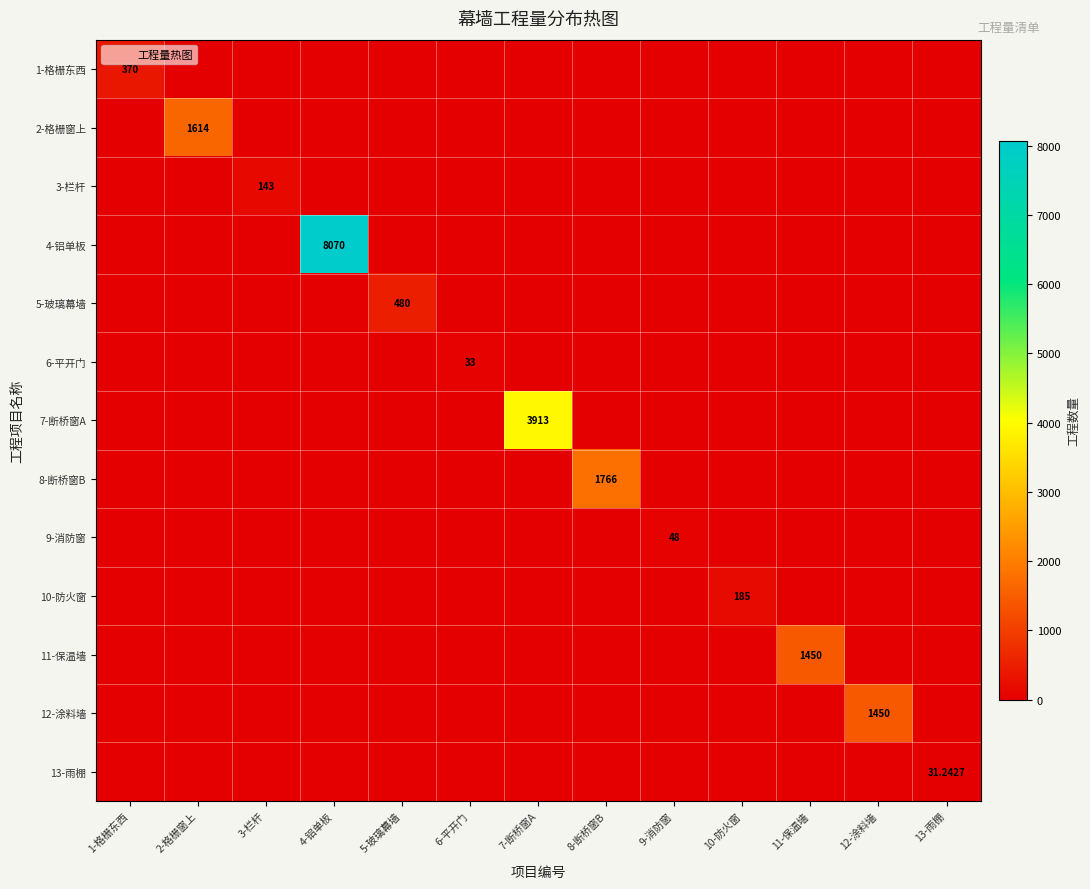

At 2-格栅窗上, list the series in order from largest to smallest.

2-格栅窗上, 1-格栅东西, 3-栏杆, 4-铝单板, 5-玻璃幕墙, 6-平开门, 7-断桥窗A, 8-断桥窗B, 9-消防窗, 10-防火窗, 11-保温墙, 12-涂料墙, 13-雨棚